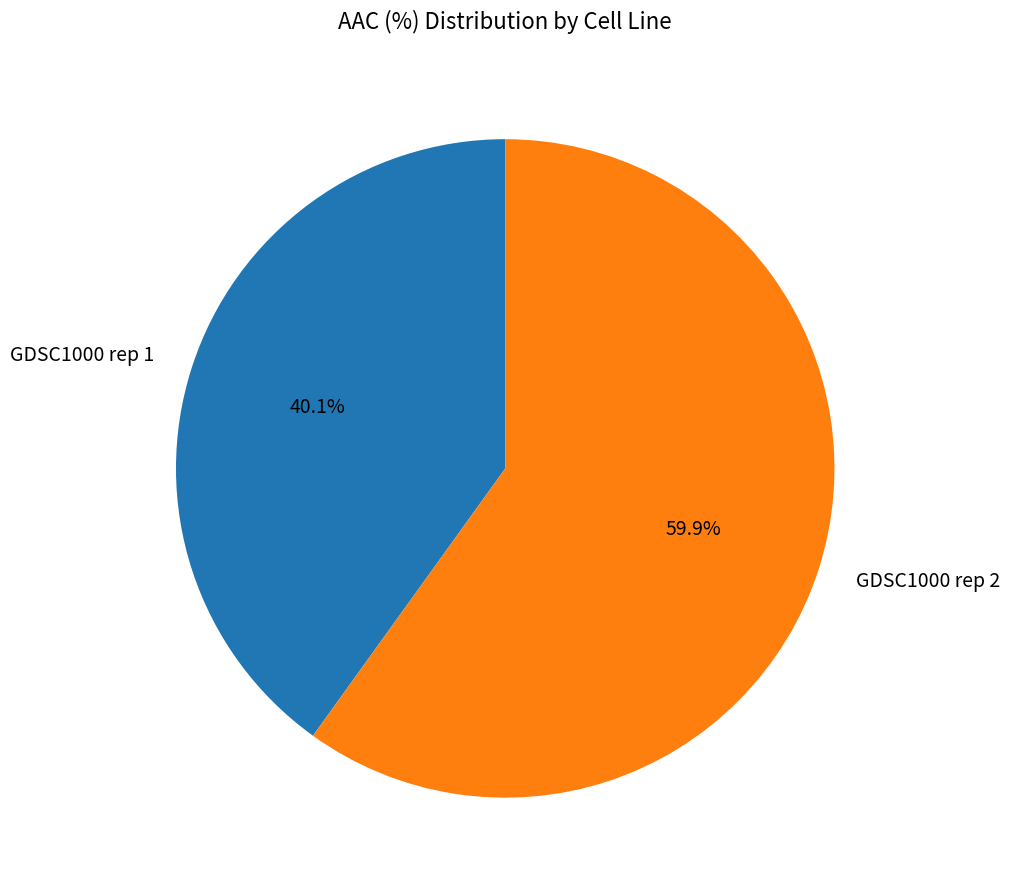

Approximately how many times larger is the value at GDSC1000 rep 1 compared to GDSC1000 rep 2?

0.7